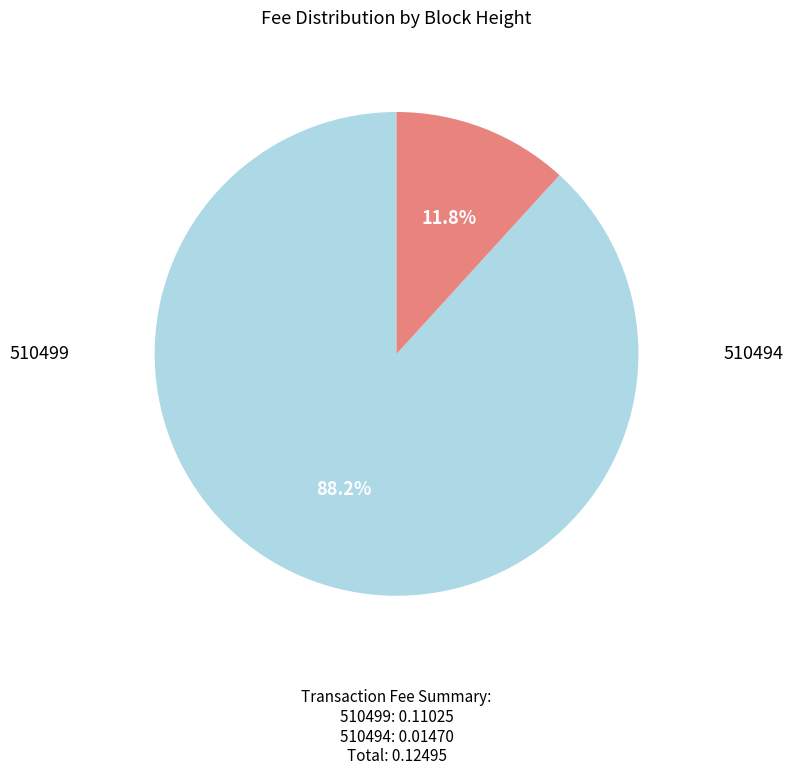

Is there a majority slice in this chart?

Yes